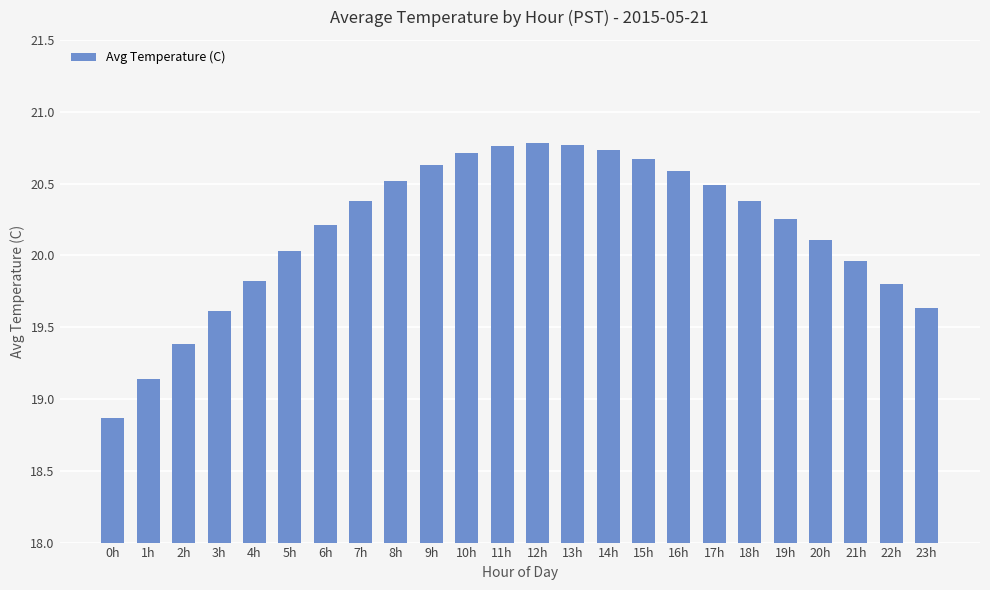

True or false: the data shows 20.7 at 15h.

True